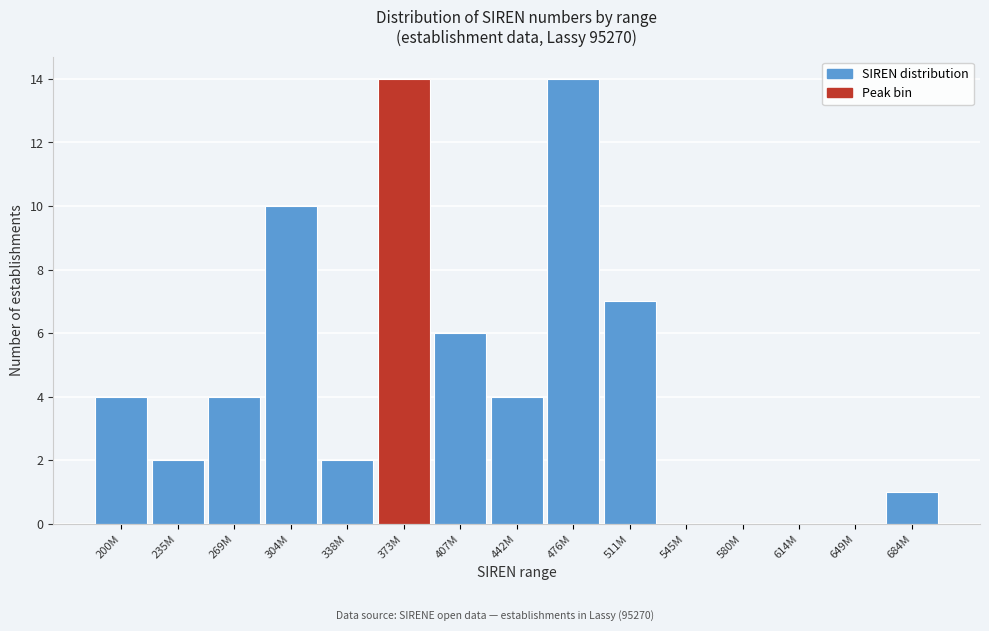

Reading left to right, what are all the values shown in this chart?

200M=4	235M=2	269M=4	304M=10	338M=2	373M=14	407M=6	442M=4	476M=14	511M=7	545M=0	580M=0	614M=0	649M=0	684M=1